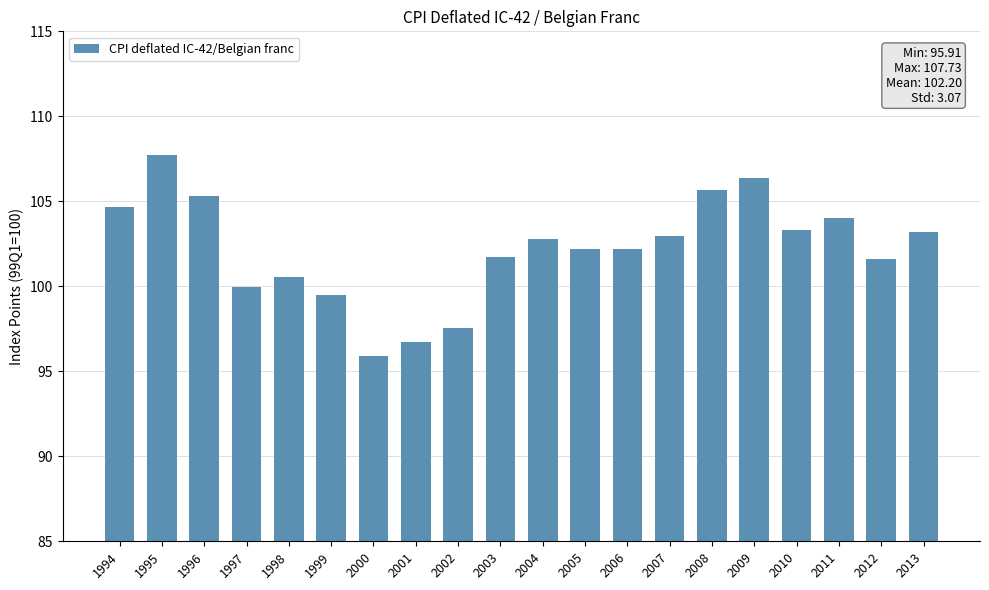

Does the chart contain any negative values?

No